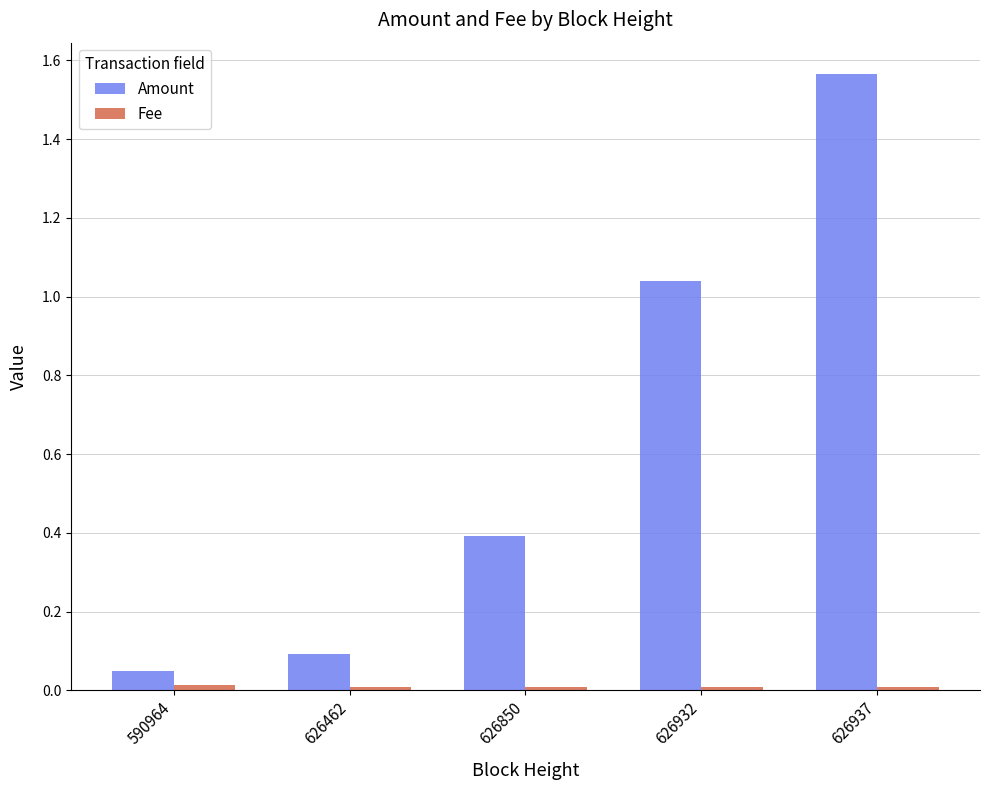

Which label corresponds to the largest value in the chart?

626937